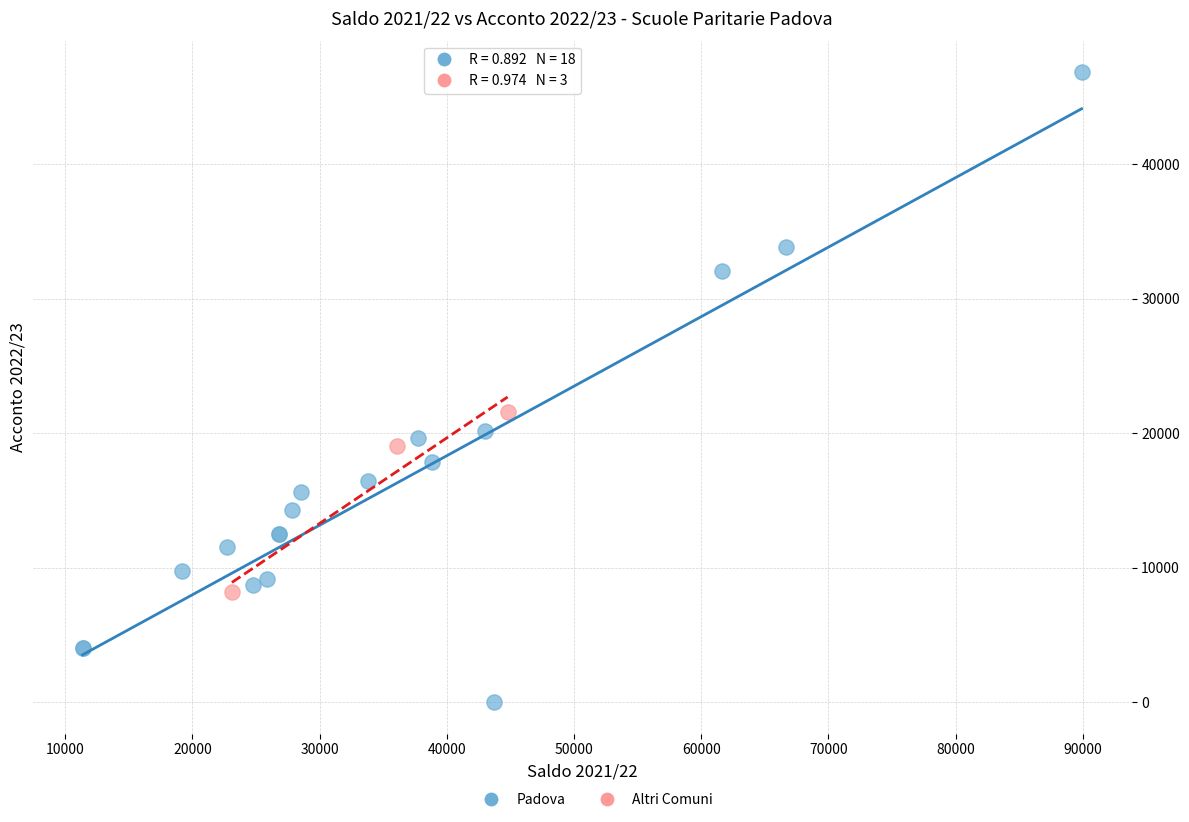

Which series has the widest spread of Y values?

Padova